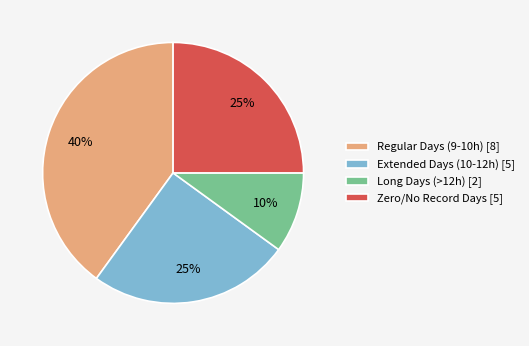

Which category has the smallest portion of the pie?

Long Days (>12h) [2]